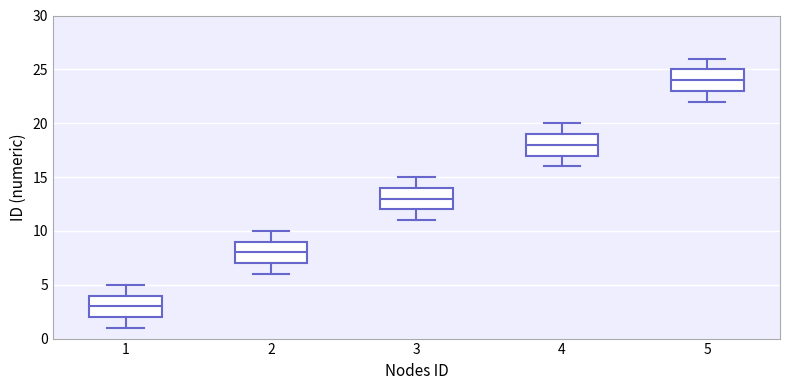

Which box's median line is the lowest?

1